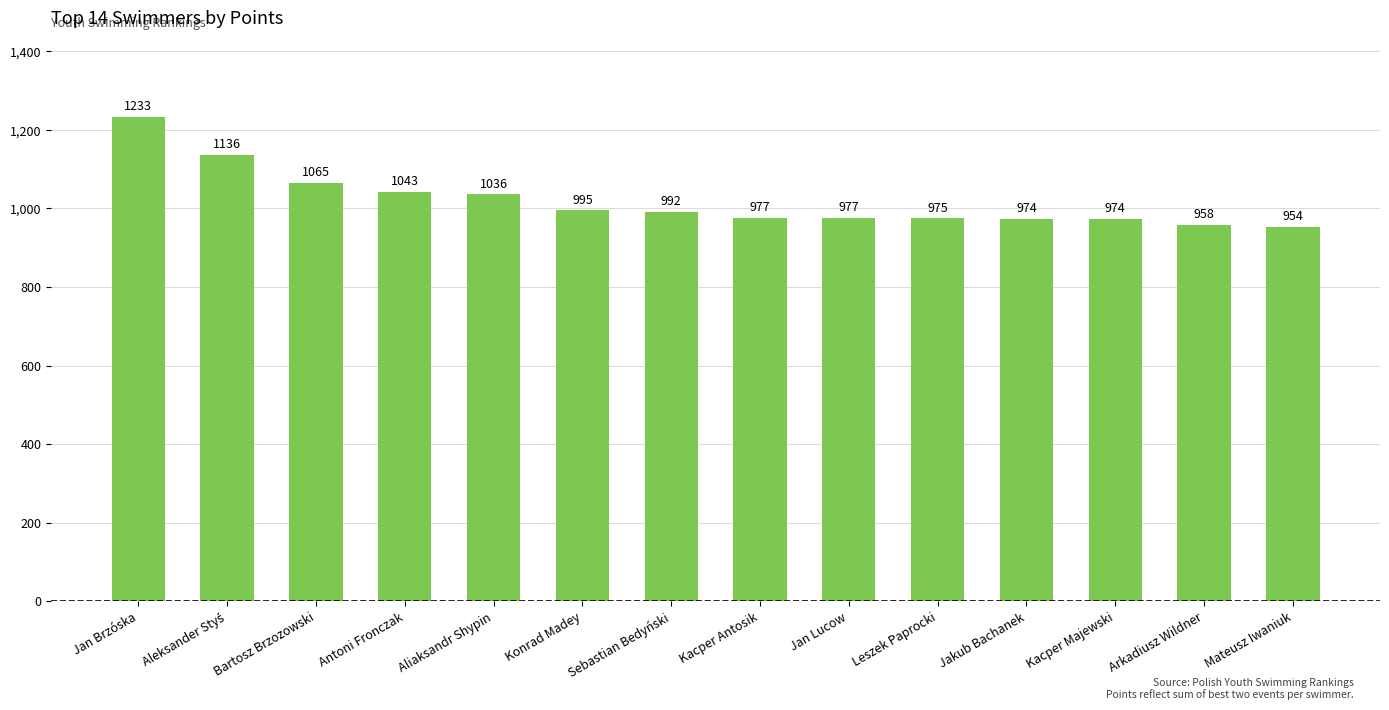

At which category does the chart reach its minimum across all series?

Mateusz Iwaniuk